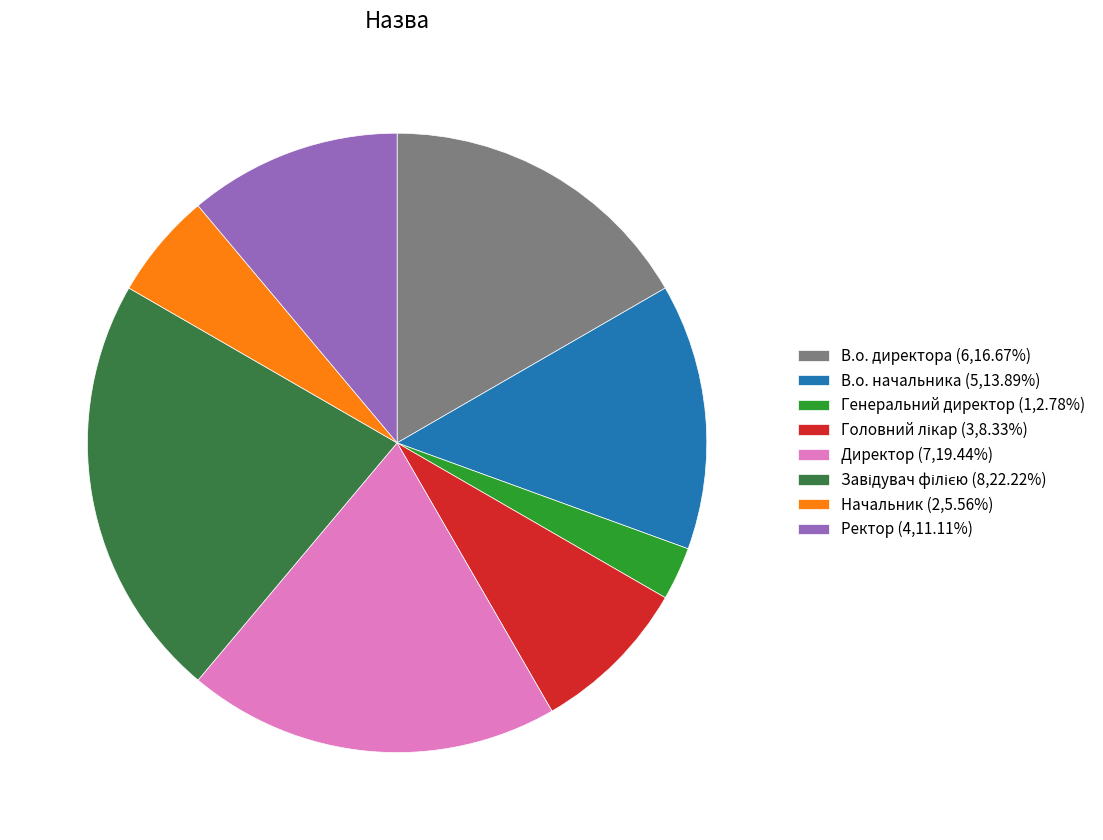

Is there any slice that represents more than half of the pie?

No